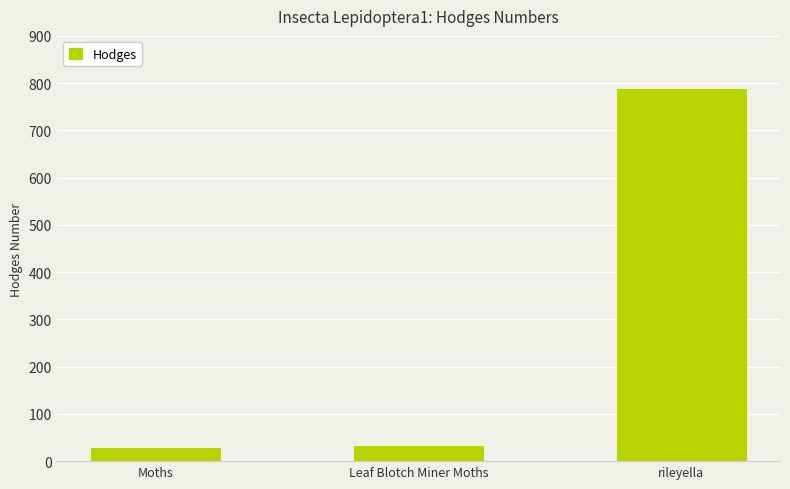

True or false: the data shows 475.0 at rileyella.

False